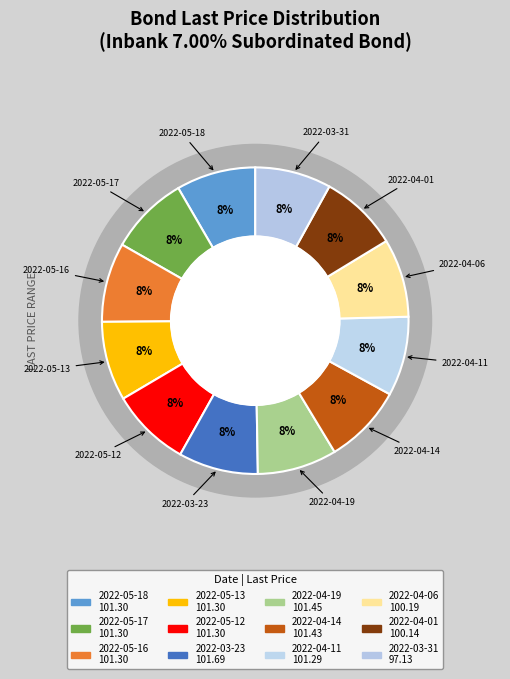

What is the largest slice in the pie chart?

2022-03-23